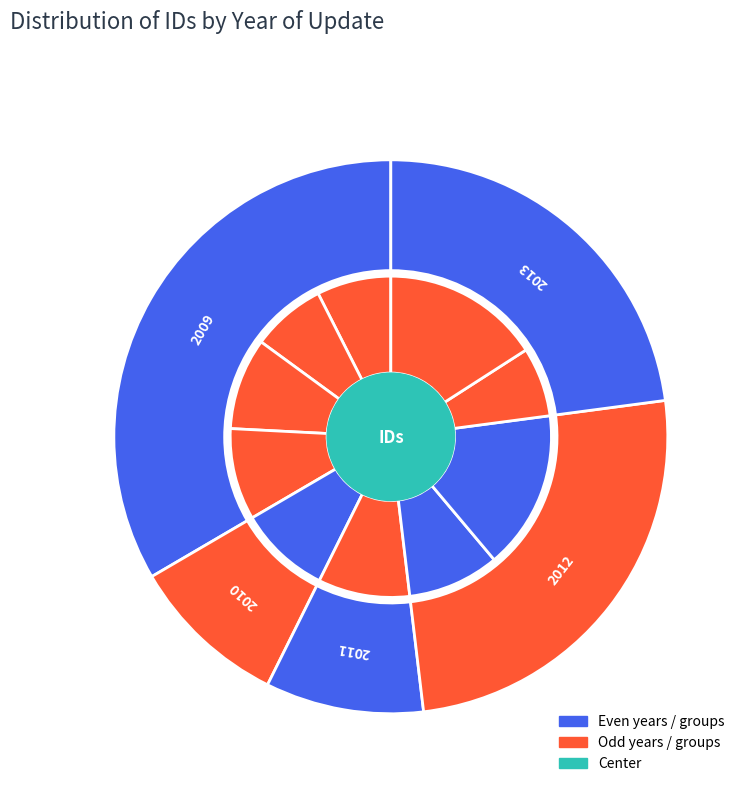

To the nearest percent, what is the difference between the 2012-01-19 and 2009-09-14 slice percentages?

8%